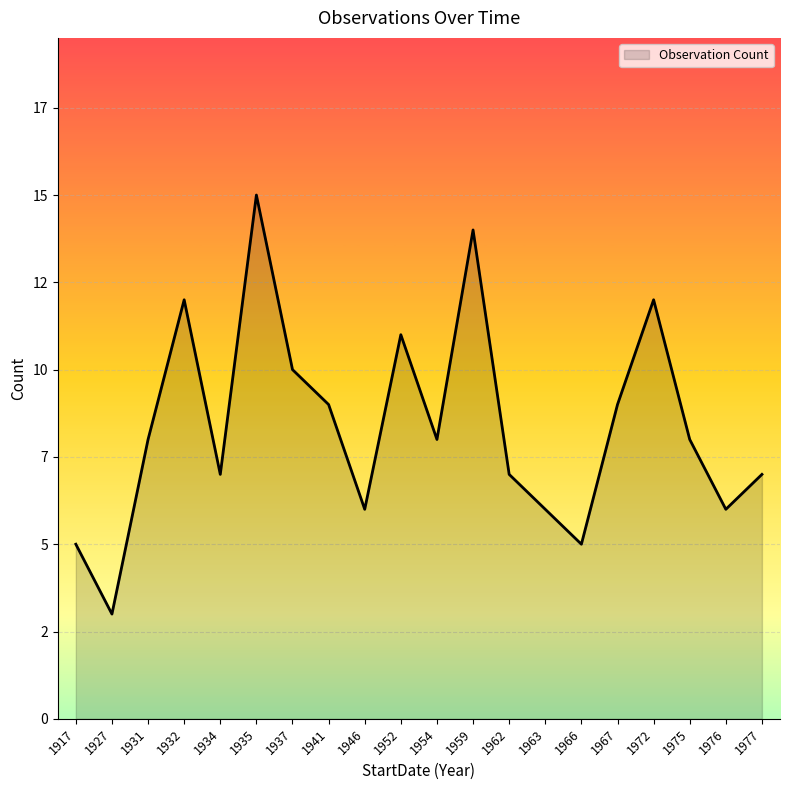

Read the value at 1959.

14